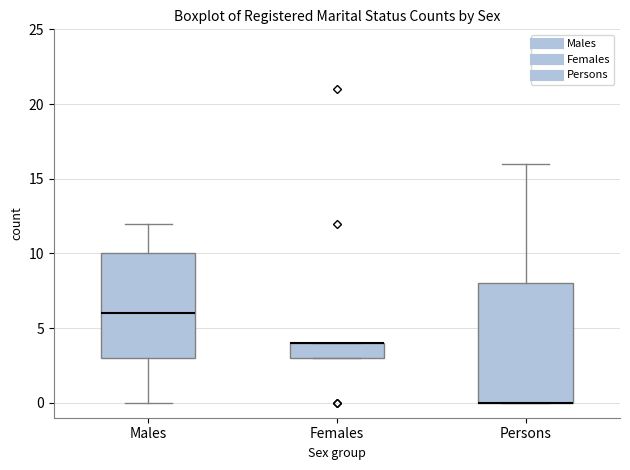

Where is the lower edge of the box for Persons on the y-axis? The values are not printed on the chart, so give them approximately, as read against the axis.

0